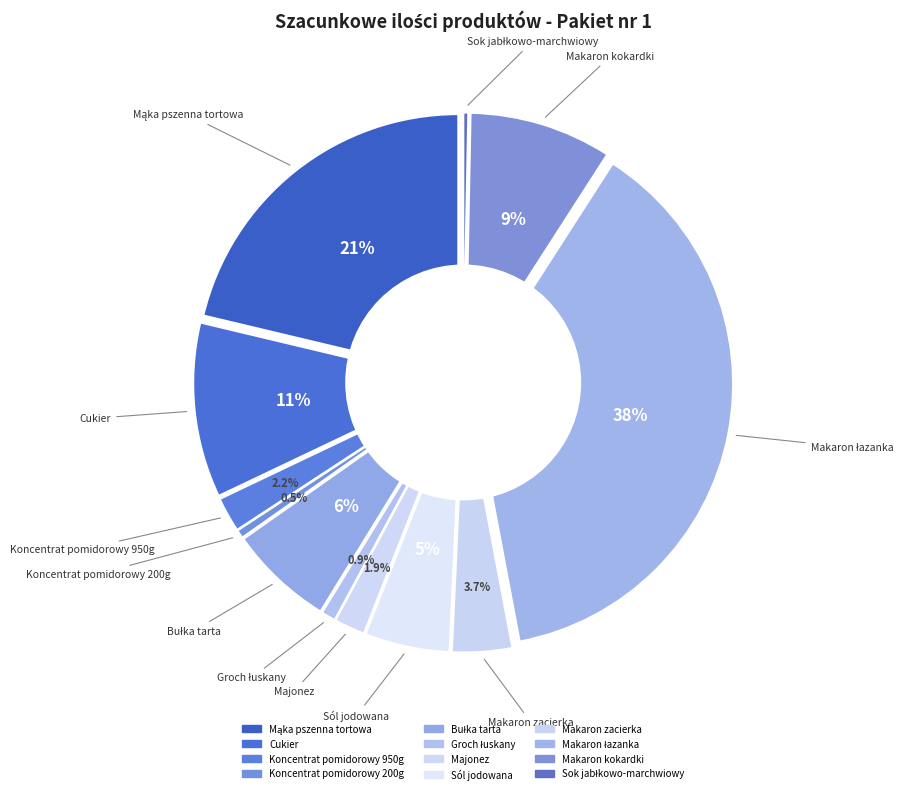

What is the change in value from Cukier to Sok jabłkowo-marchwiowy?

-340